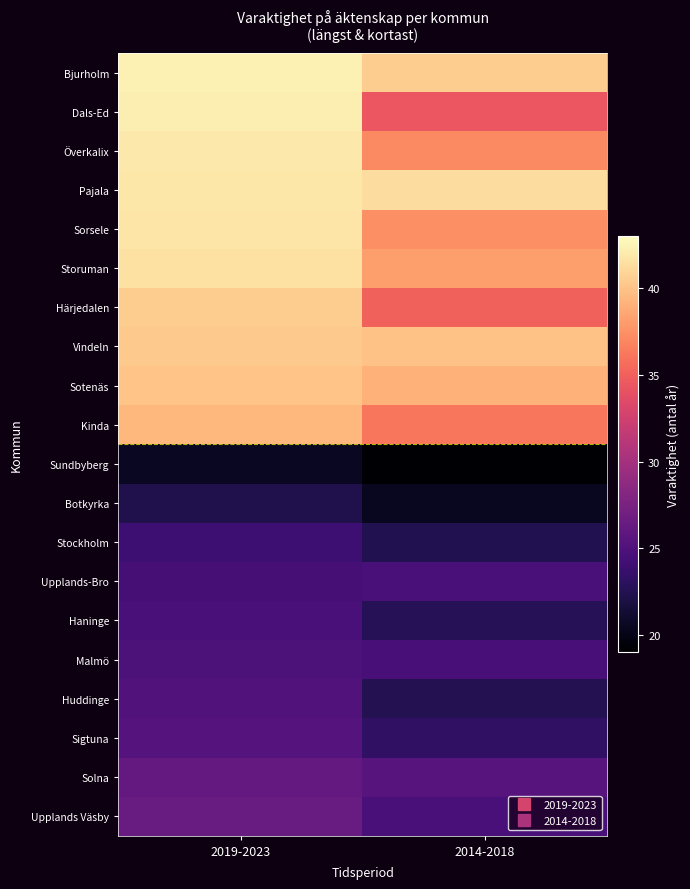

Count the number of categories in the chart.

2